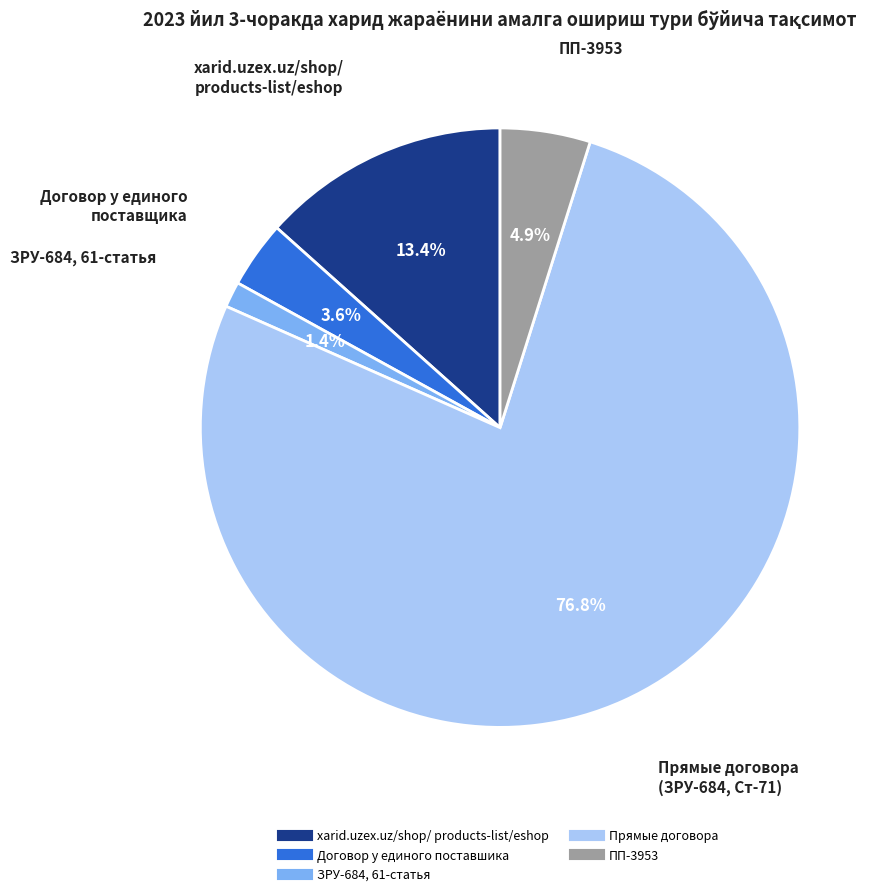

To the nearest percent, what portion does Договор у единого поставшика represent?

4%